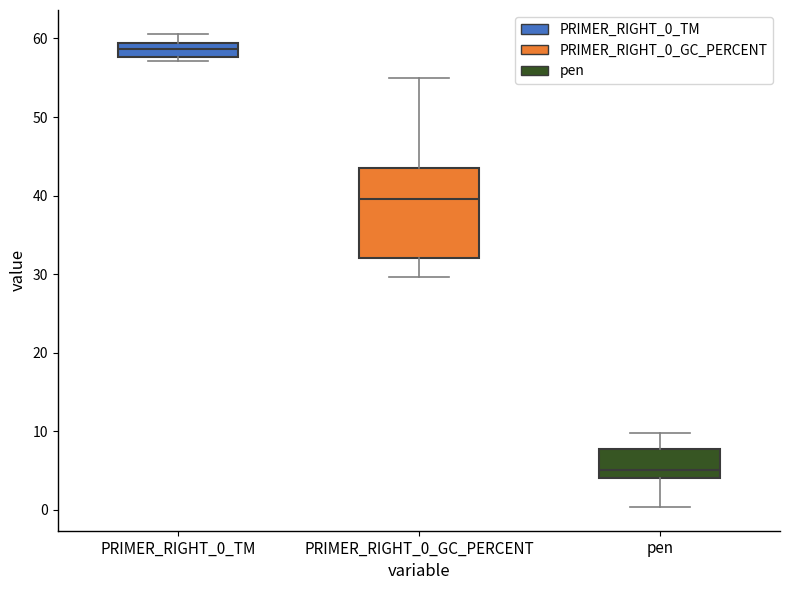

Which box is the tallest, from its lower edge to its upper edge?

PRIMER_RIGHT_0_GC_PERCENT